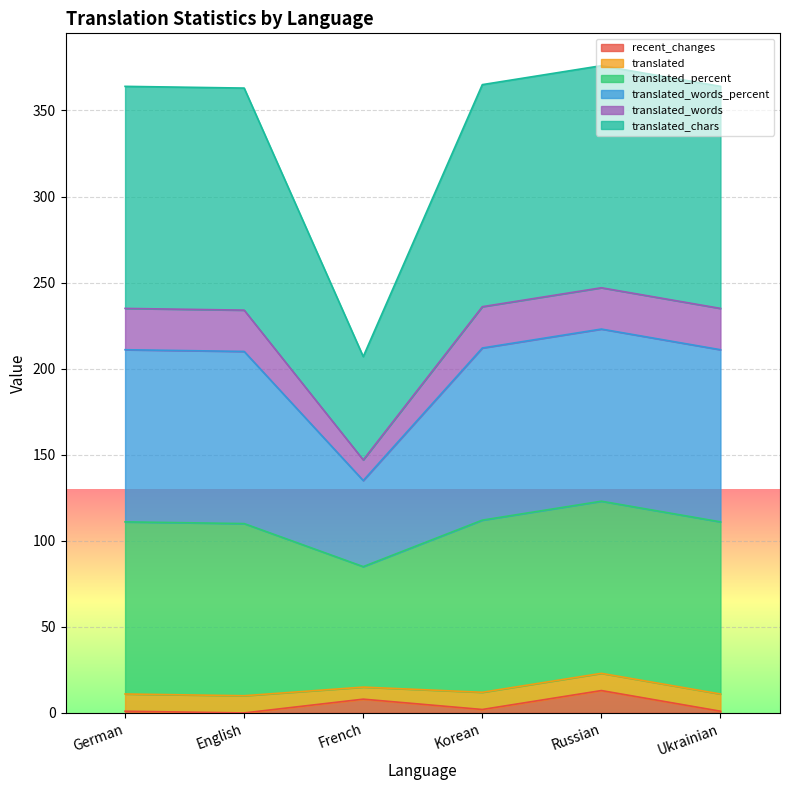

What is the label of the 4th point from the right?

French